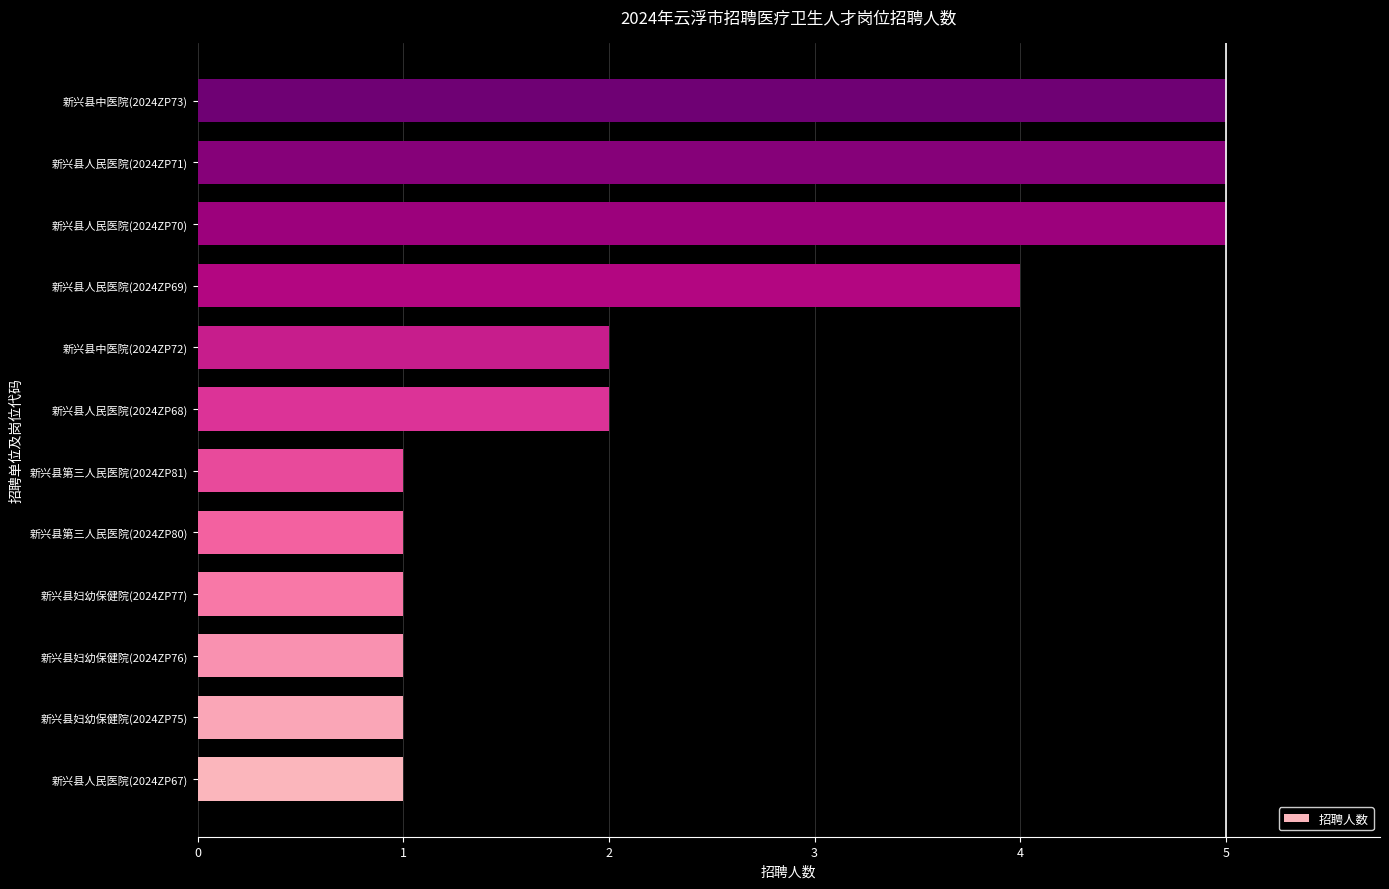

How many values are below 2?

6